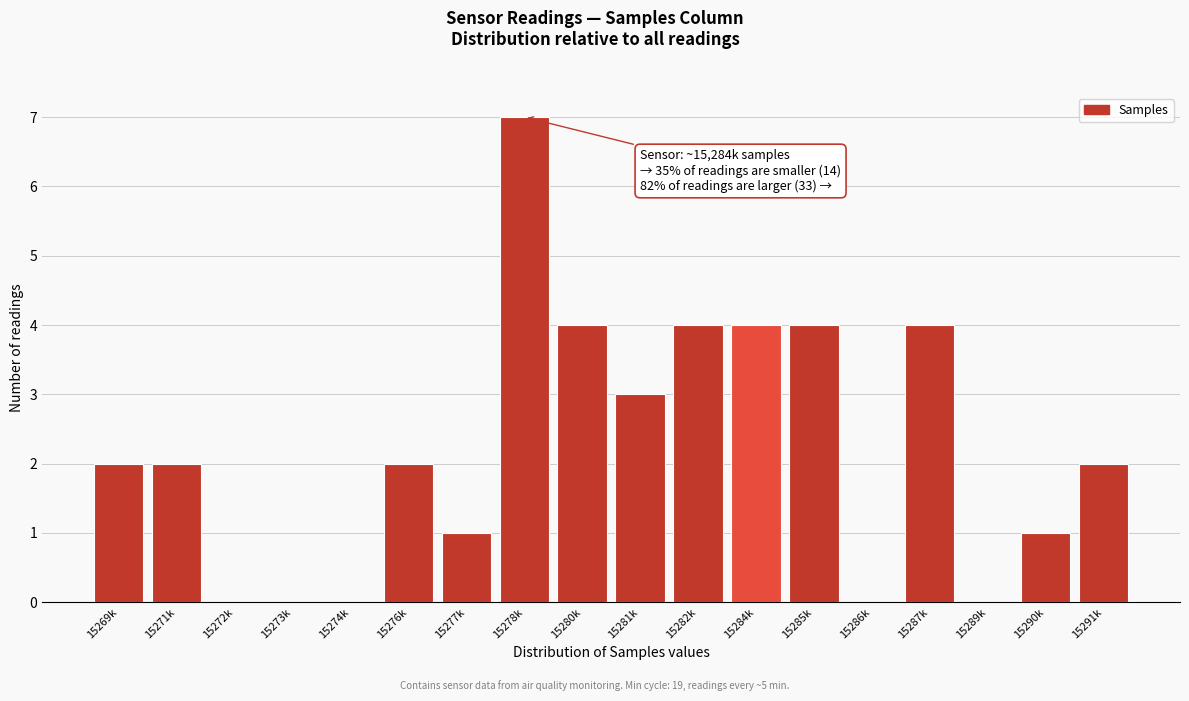

Reading right to left, list all the values displayed in this chart.

15291k=2	15290k=1	15289k=0	15287k=4	15286k=0	15285k=4	15284k=4	15282k=4	15281k=3	15280k=4	15278k=7	15277k=1	15276k=2	15274k=0	15273k=0	15272k=0	15271k=2	15269k=2